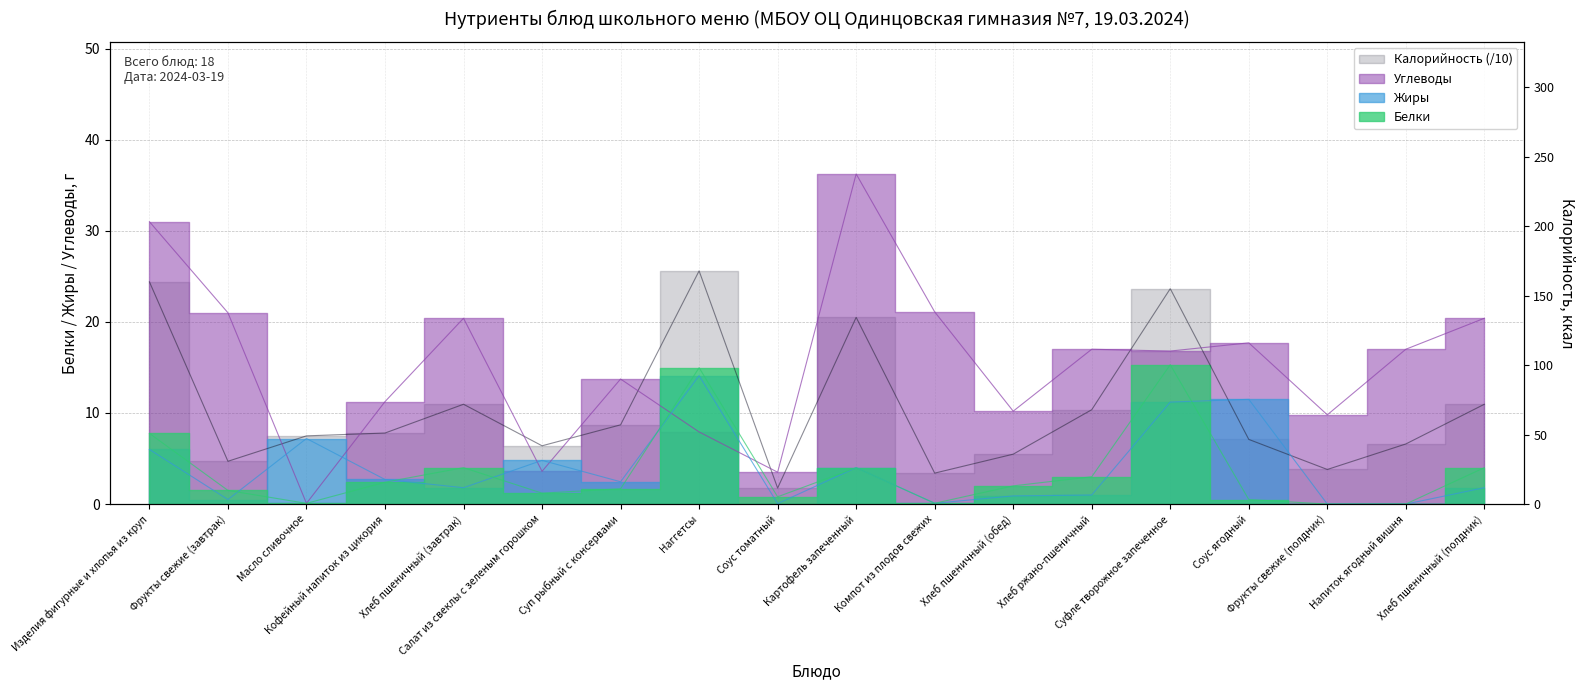

Which series ends up on top after the final intersection of Углеводы and Калорийность?

Углеводы